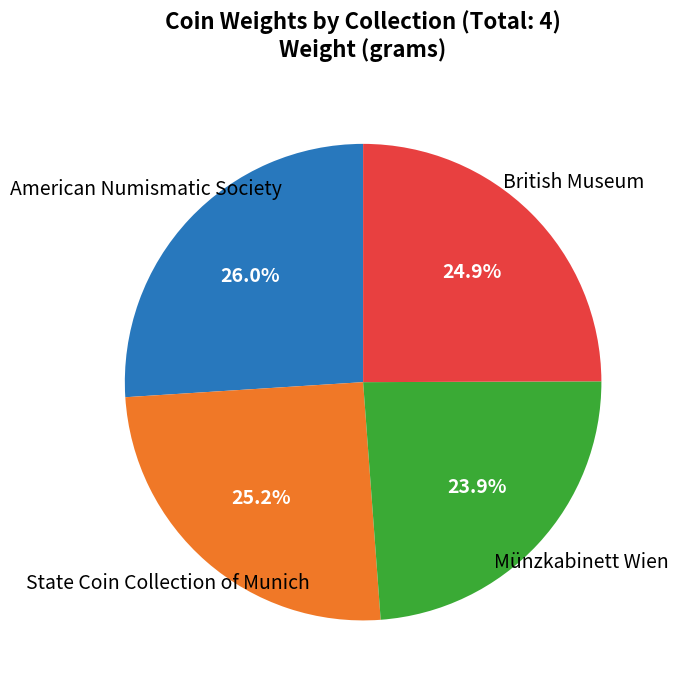

Does any single category account for the majority?

No